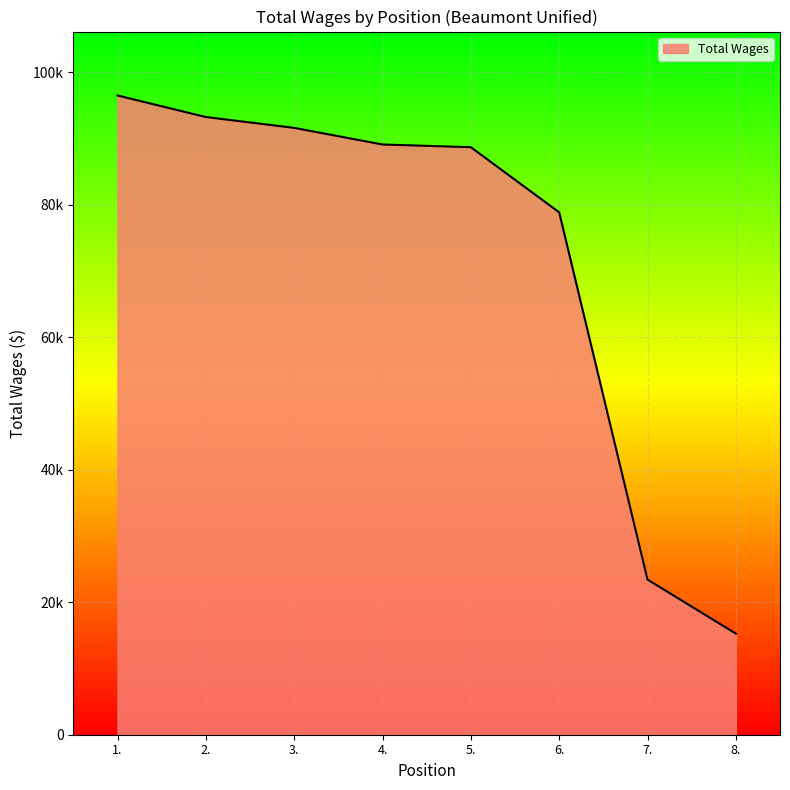

What position from the left is 3.?

3